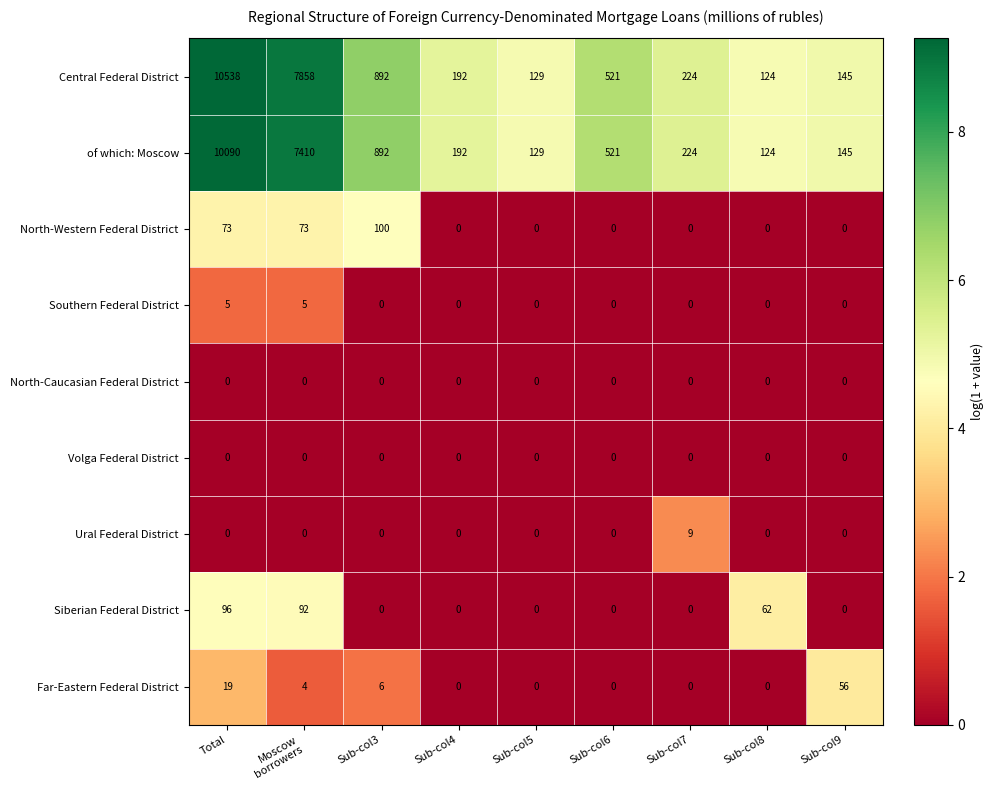

Where does the Central Federal District series first go above 224?

Total